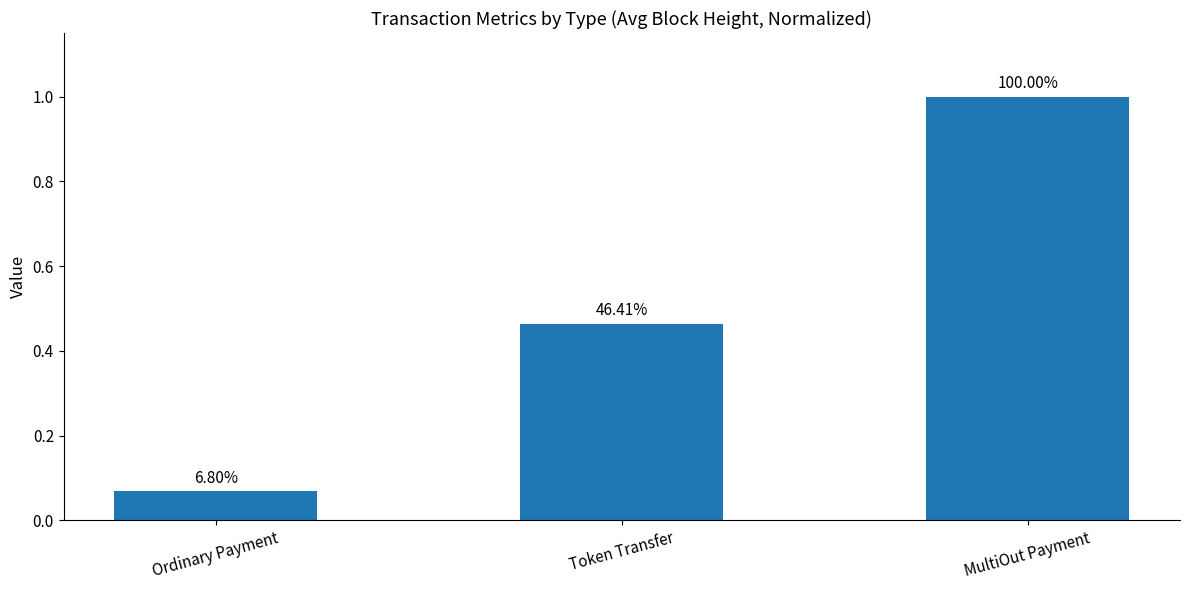

Are the bars grouped side by side (vs. stacked)?

No